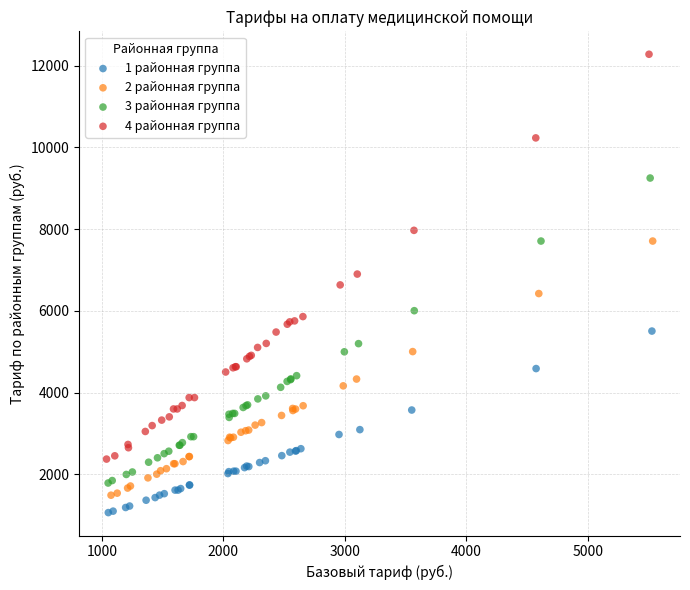

Which series contains the lowest Y value?

1 районная группа